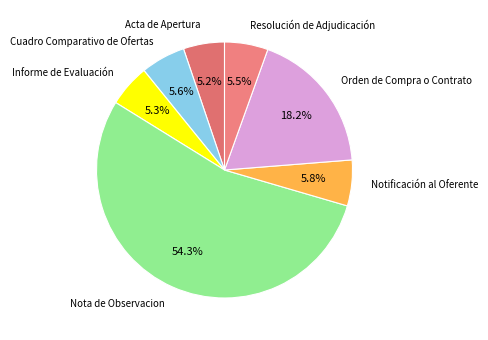

Which has a higher value, Informe de Evaluación or Nota de Observacion?

Nota de Observacion